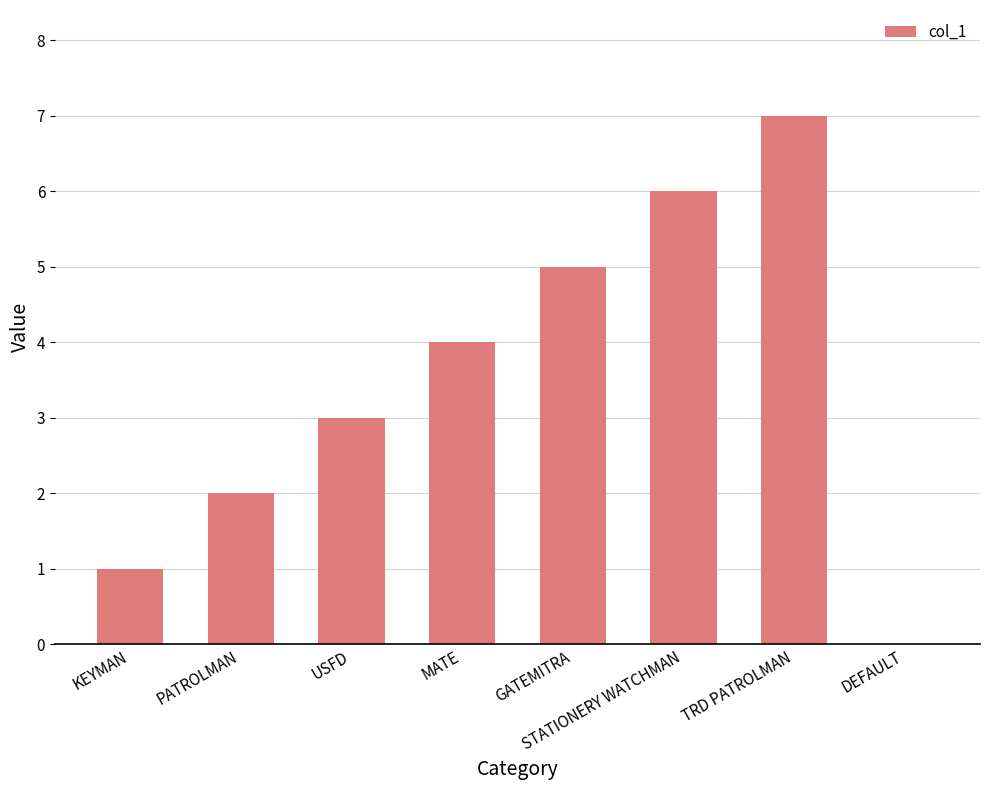

Reading right to left, extract all data points from this chart.

DEFAULT=0	TRD PATROLMAN=7	STATIONERY WATCHMAN=6	GATEMITRA=5	MATE=4	USFD=3	PATROLMAN=2	KEYMAN=1